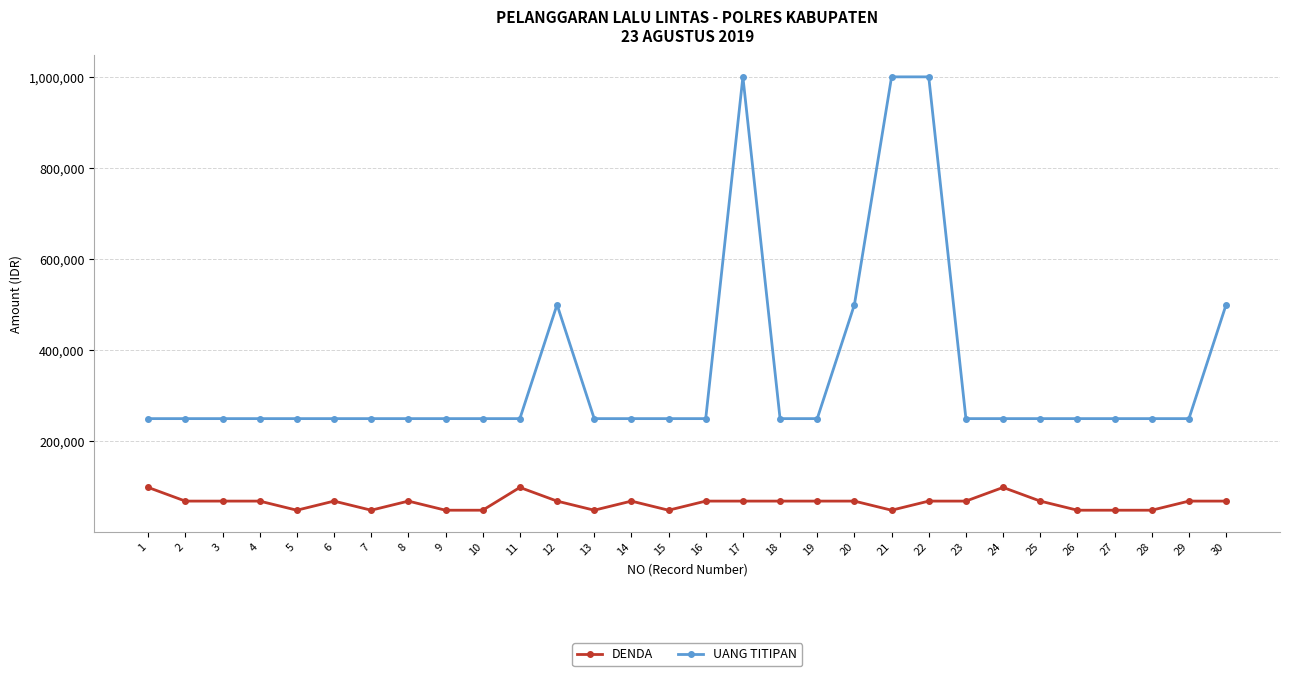

Does the chart have visible grid lines?

Yes